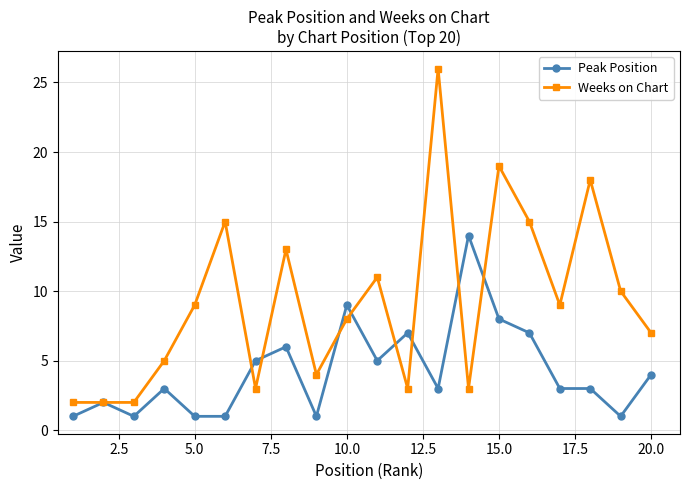

How many series are shown in this chart?

2